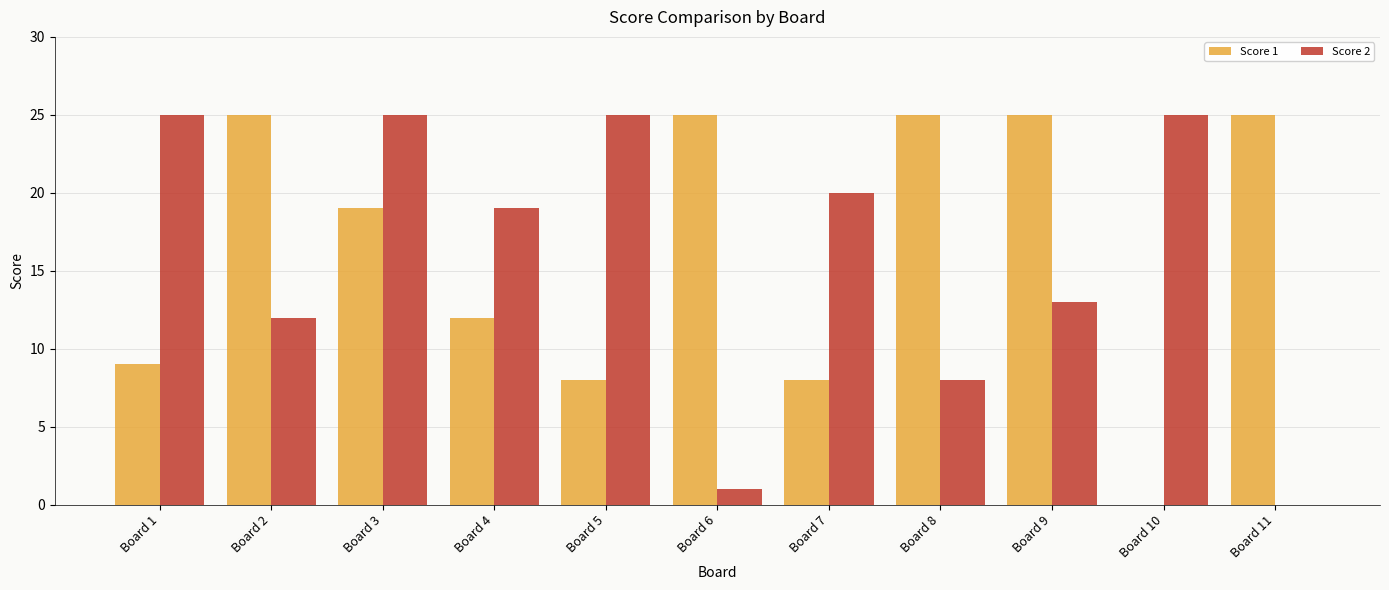

What is the sum of the Score 1 values at Board 7 and Board 3?

27